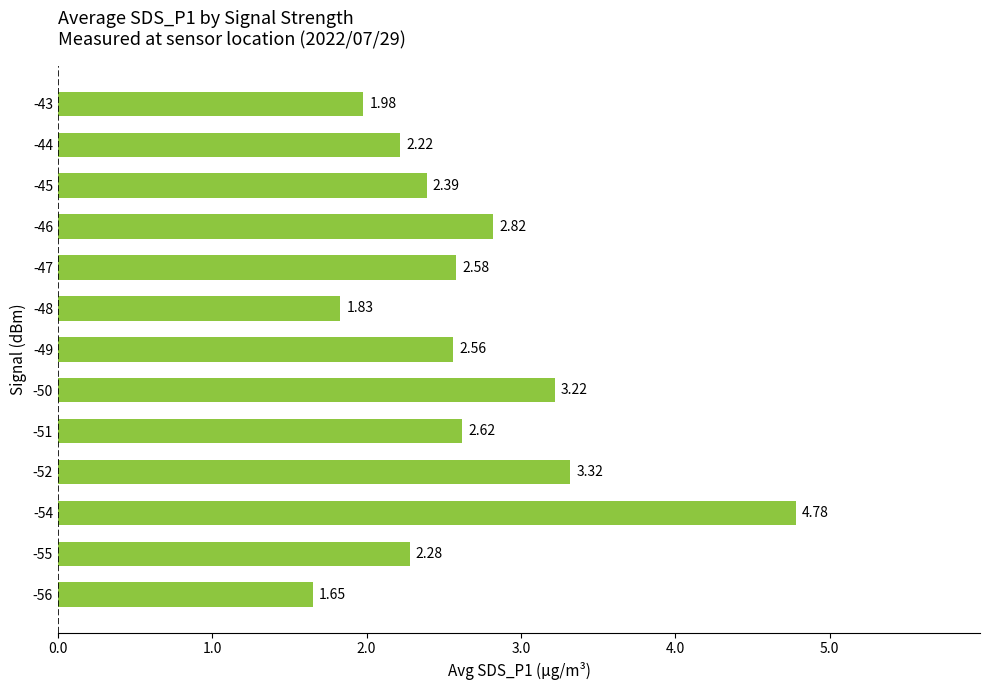

Which has a higher value, -54 or -50?

-54